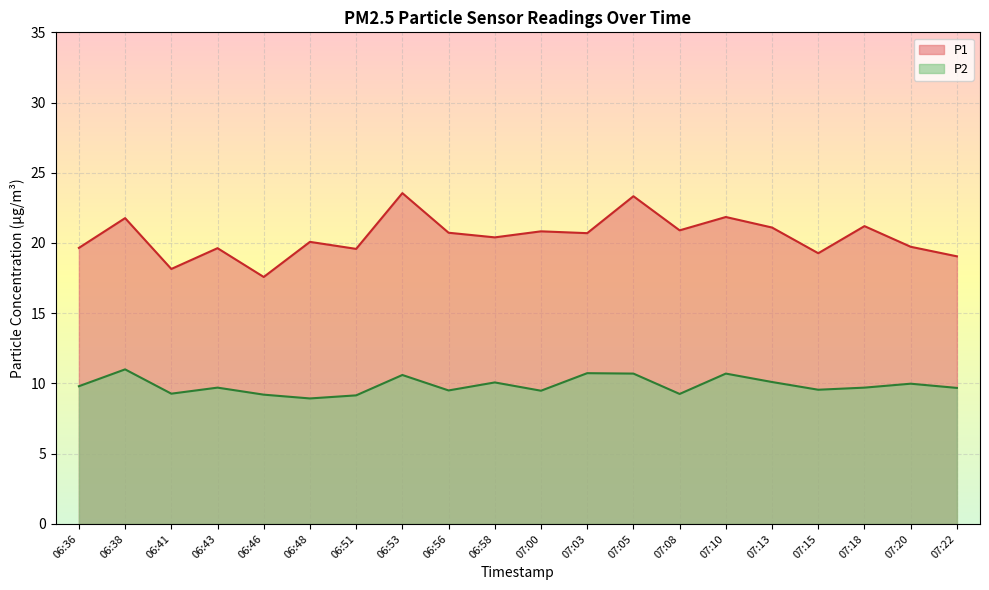

Rank the series by their maximum value, from highest to lowest.

P1, P2